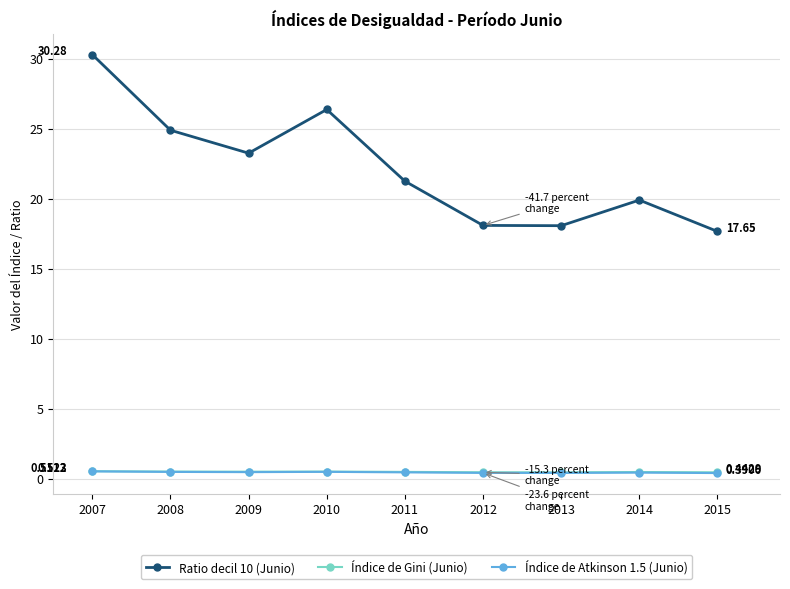

What is the difference between the second highest and minimum values in the Ratio decil 10 (Junio) series?

8.7